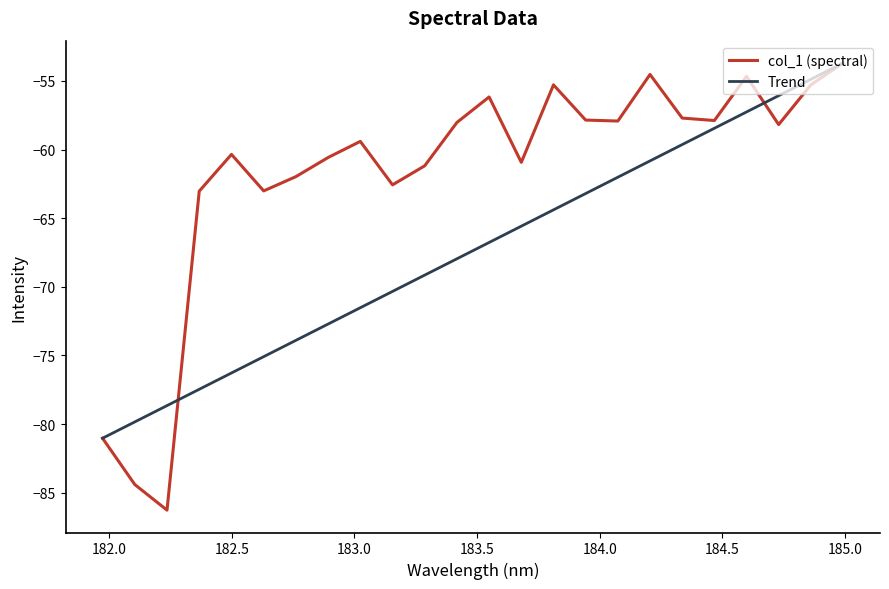

Which series has the widest spread of values?

col_1 (spectral)